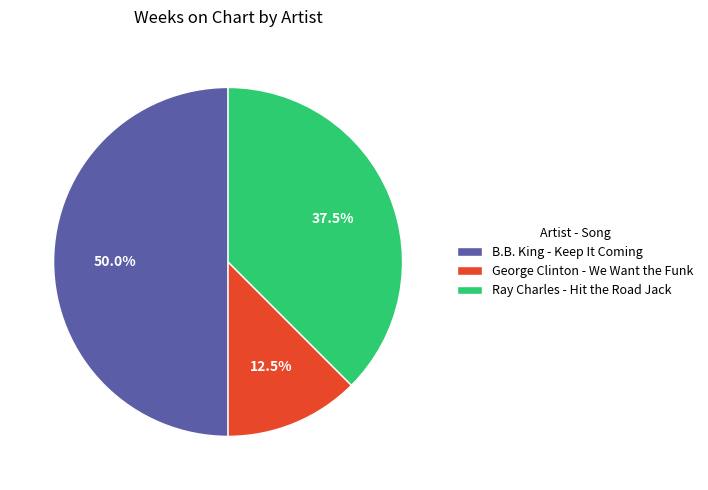

How much of the chart is everything except George Clinton - We Want the Funk?

87.5%